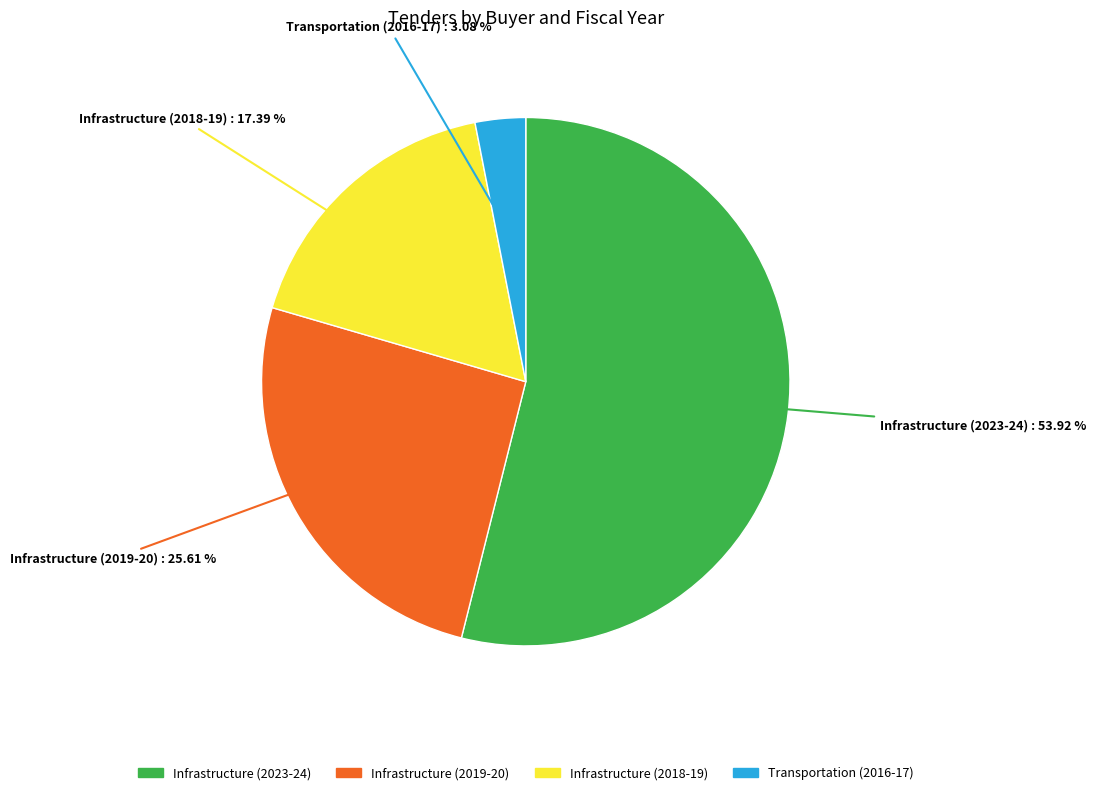

Is there a majority slice in this chart?

Yes